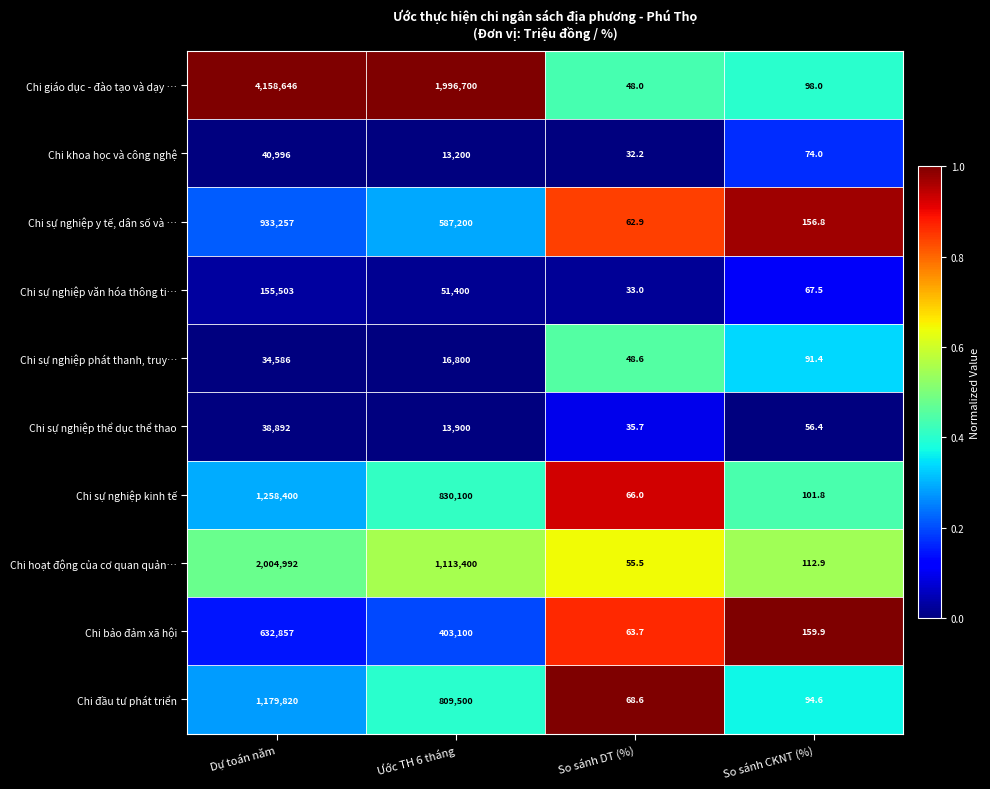

Between Ước TH 6 tháng and So sánh DT (%), which series saw the biggest shift?

Chi giáo dục - đào tạo và dạy …